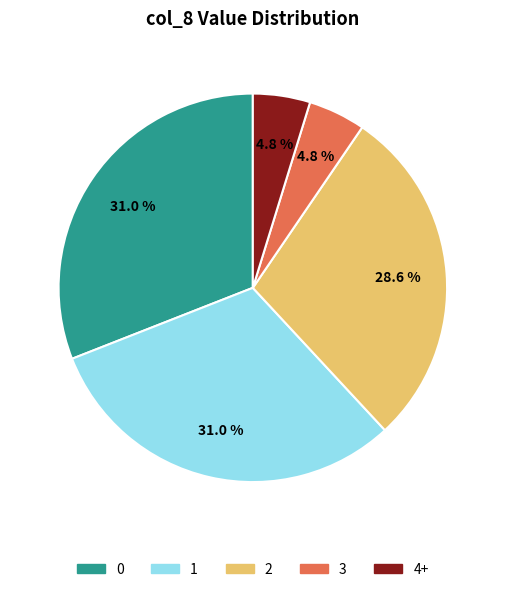

Approximately how many times larger is the value at 1 compared to 4+?

6.5